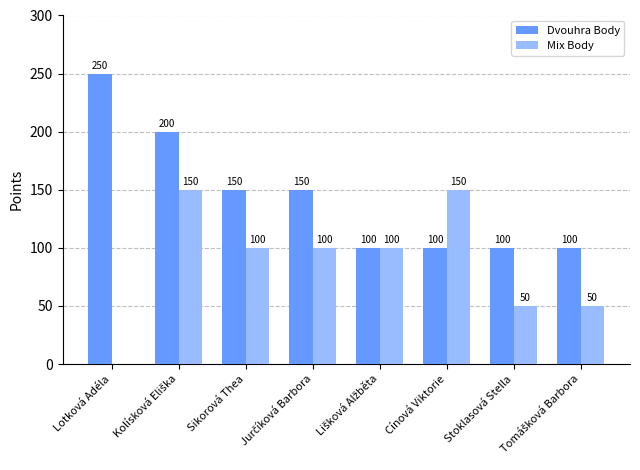

What is the sum of all Mix Body values?

700